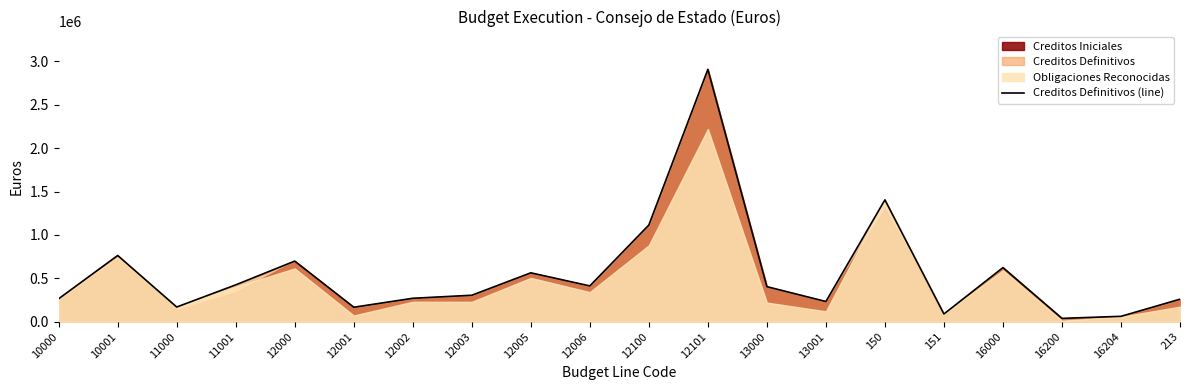

List the labels in order of value, largest first.

12101, 150, 12100, 10001, 12000, 16000, 12005, 11001, 12006, 13000, 12003, 12002, 10000, 213, 13001, 11000, 12001, 151, 16204, 16200